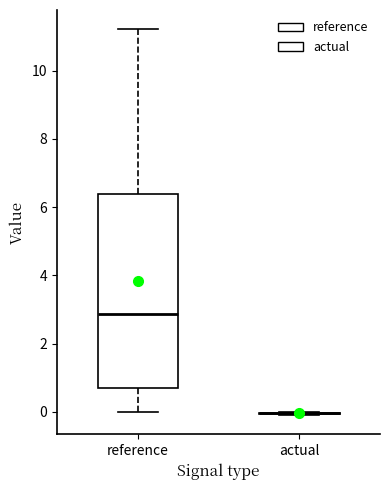

Reading left to right, transcribe this box plot: for each box, give where its median line is, the range the box spans, and where its two whiskers end, as read against the y-axis. The values are not printed on the chart, so give them approximately, as read against the axis.

reference: median 2.8, box 0.8 to 6.4, whiskers 0.0 to 11.2
actual: box collapsed to a line at 0.0, whiskers 0.0 to 0.0